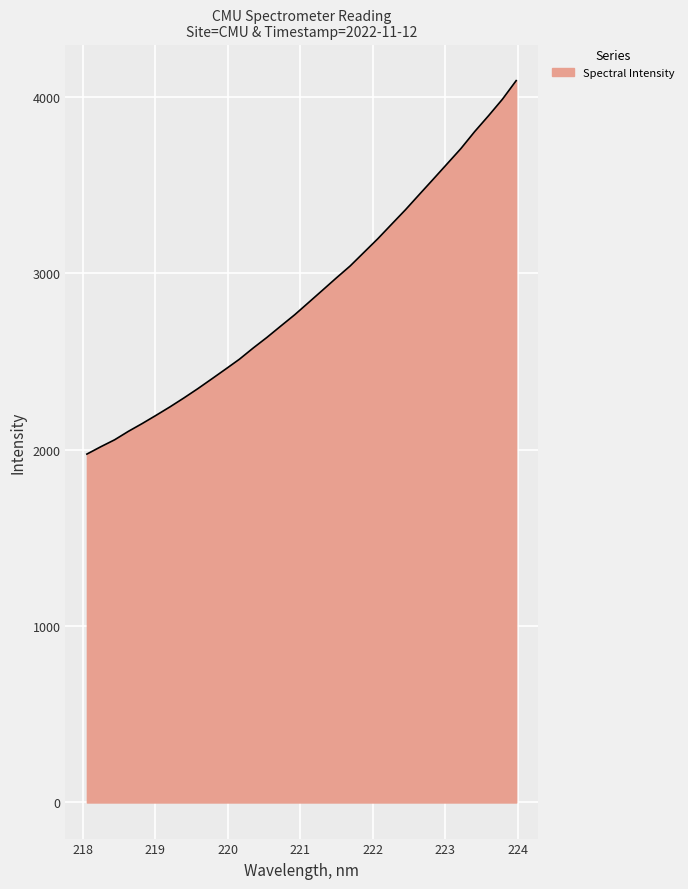

How many lines are shown in the chart?

1